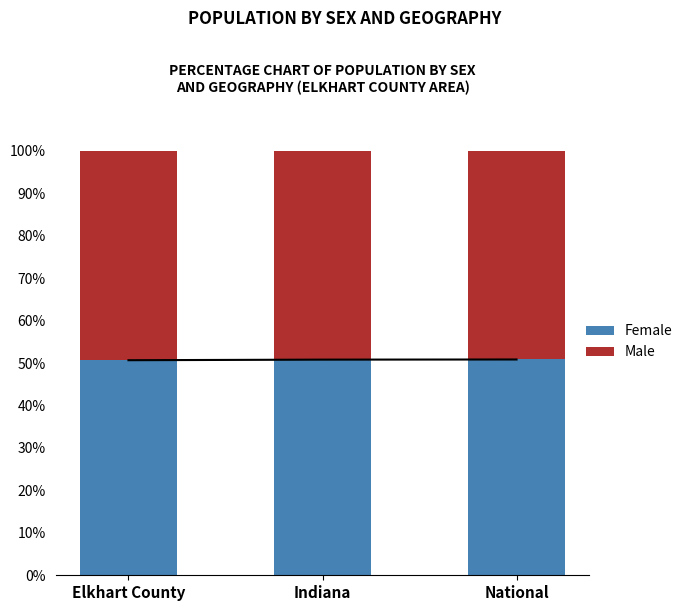

Rank the categories by Male value from highest to lowest.

Elkhart County, Indiana, National